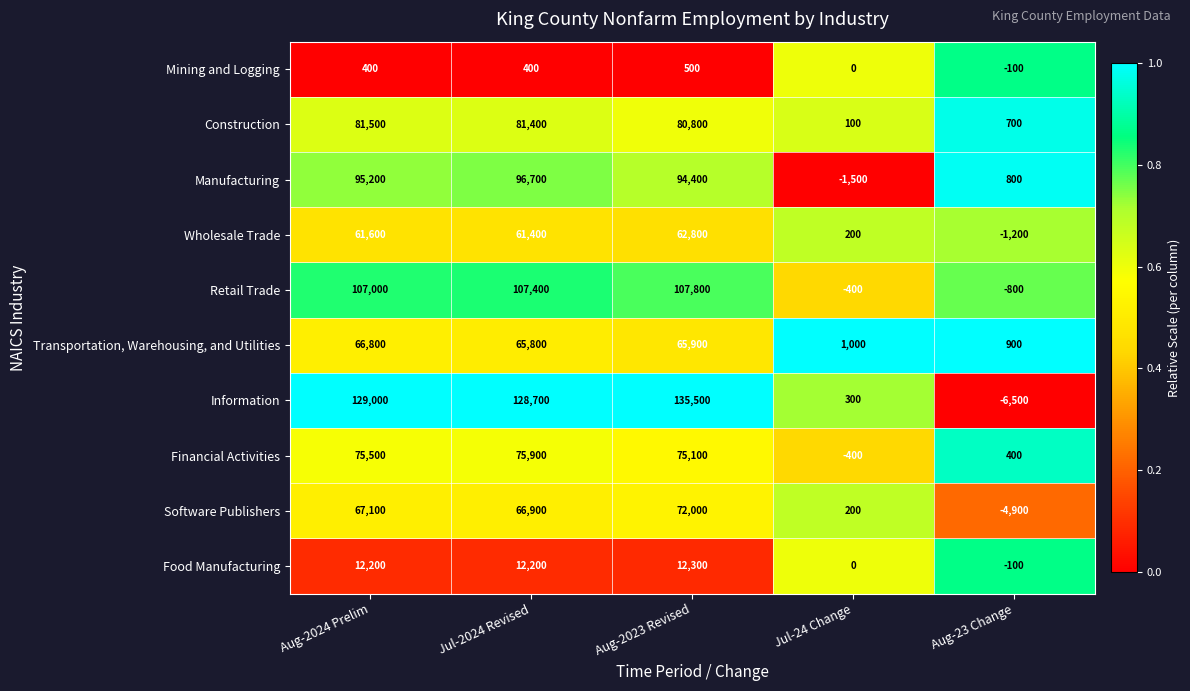

Which category has the lowest value across all series?

Aug-23 Change